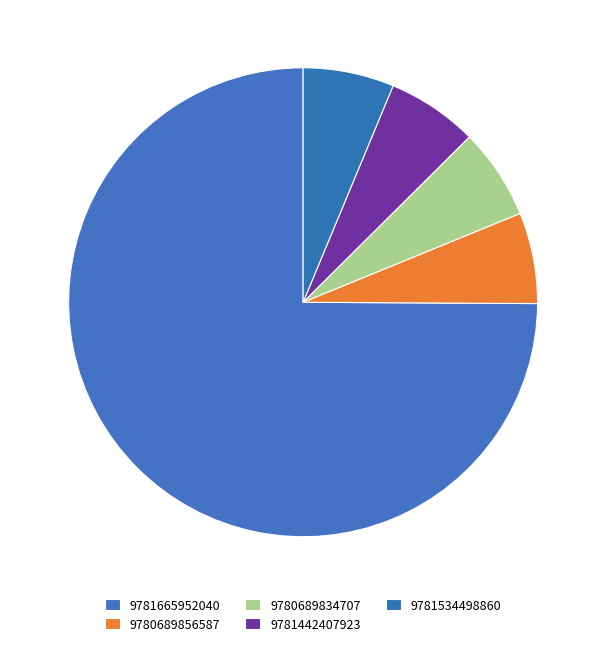

To the nearest percent, what percentage of the pie is 9780689856587?

6%